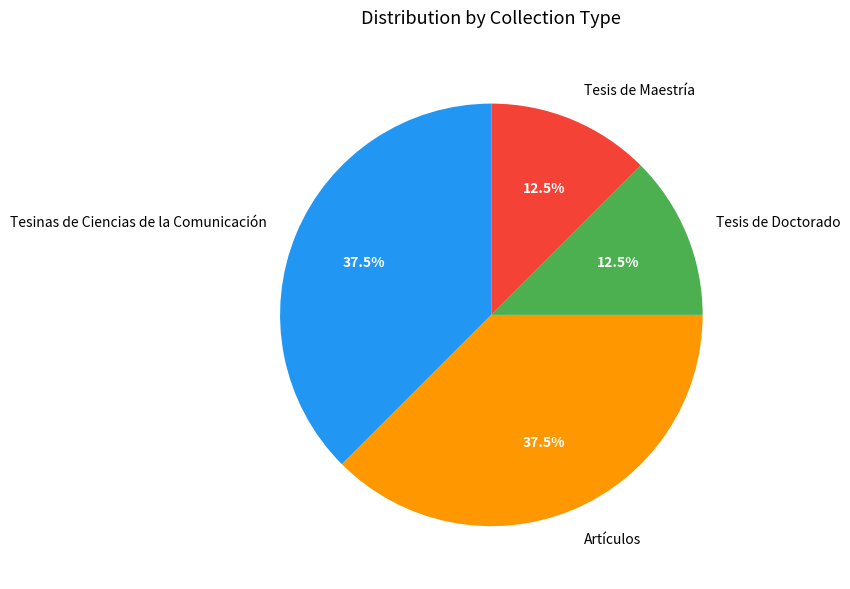

What percentage do Tesis de Maestría and Artículos together represent?

50.0%